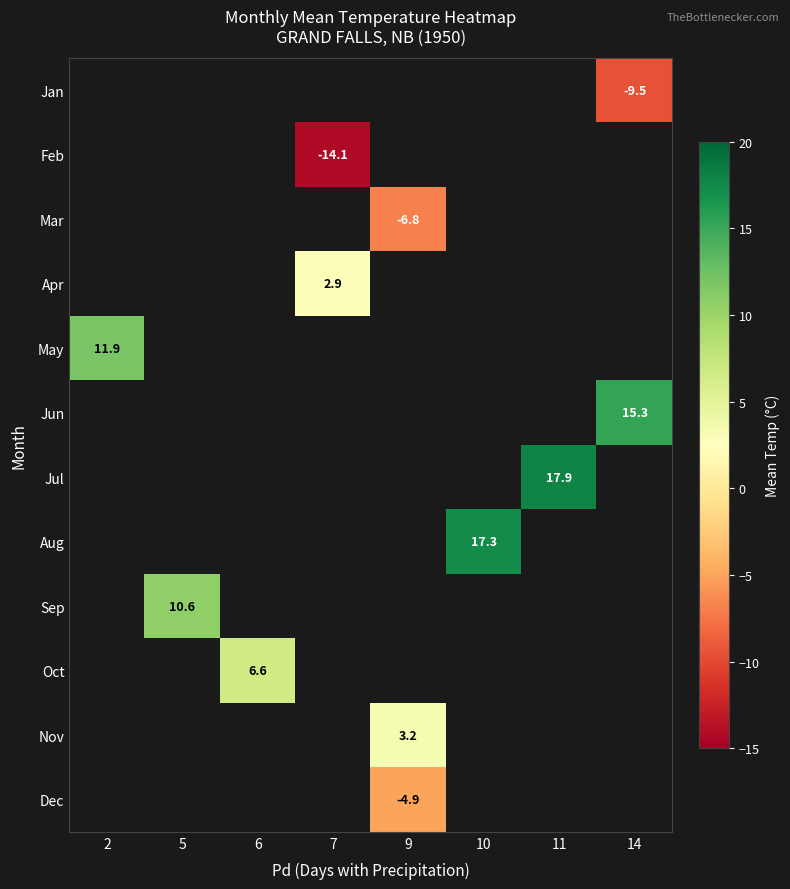

Is the value of Jul at 11 greater than the value of Nov at 9?

Yes